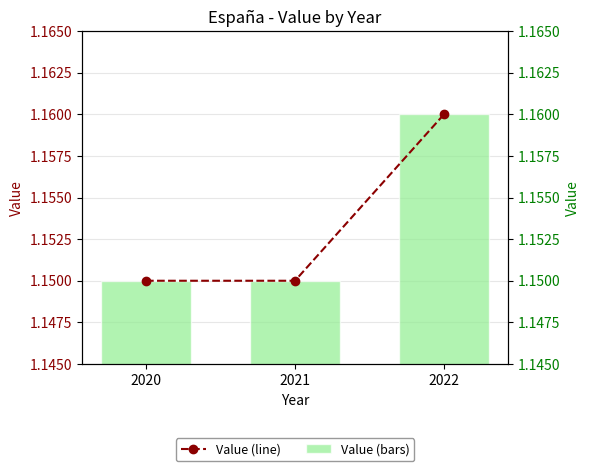

At which label is Value (line) closest to 1?

2020